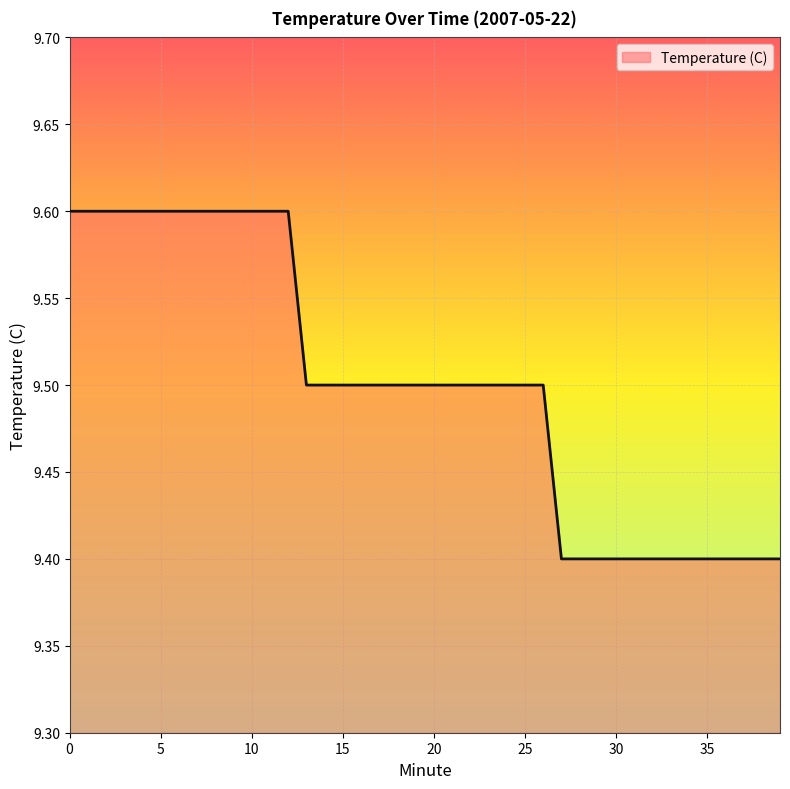

Is this an area chart (filled region under the line)?

No